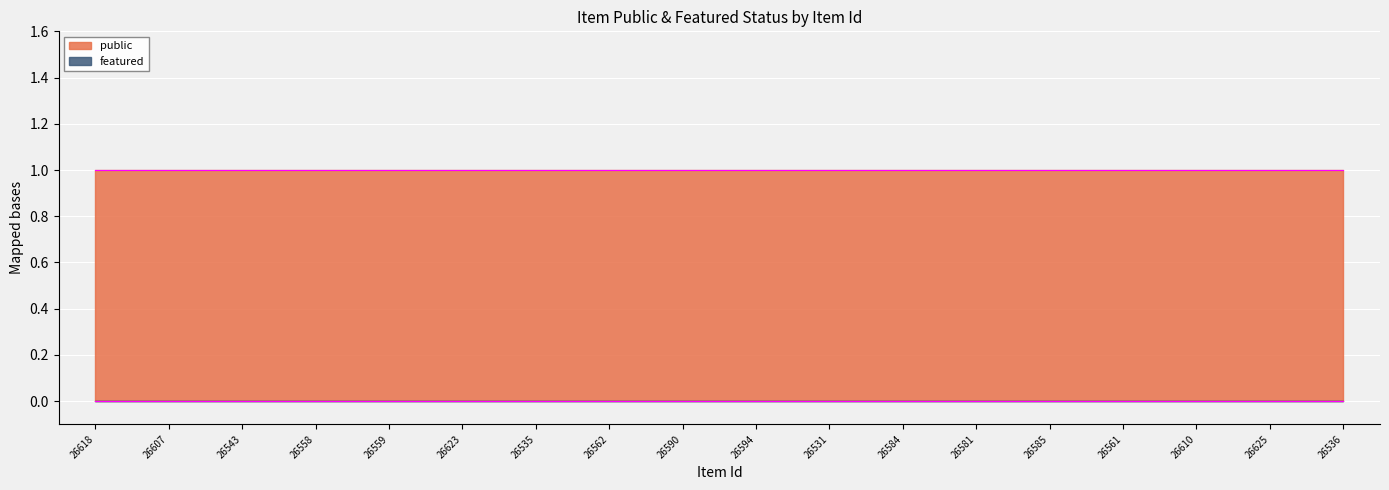

What are all the series names shown in the legend?

public, featured